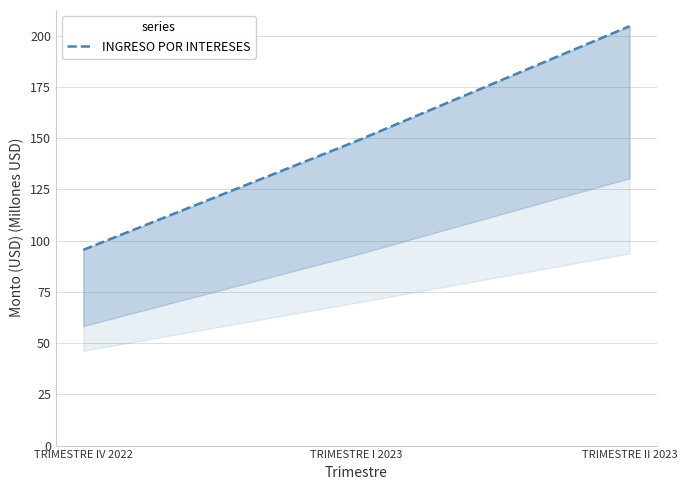

Is it true that the value at TRIMESTRE II 2023 is 367.9?

False